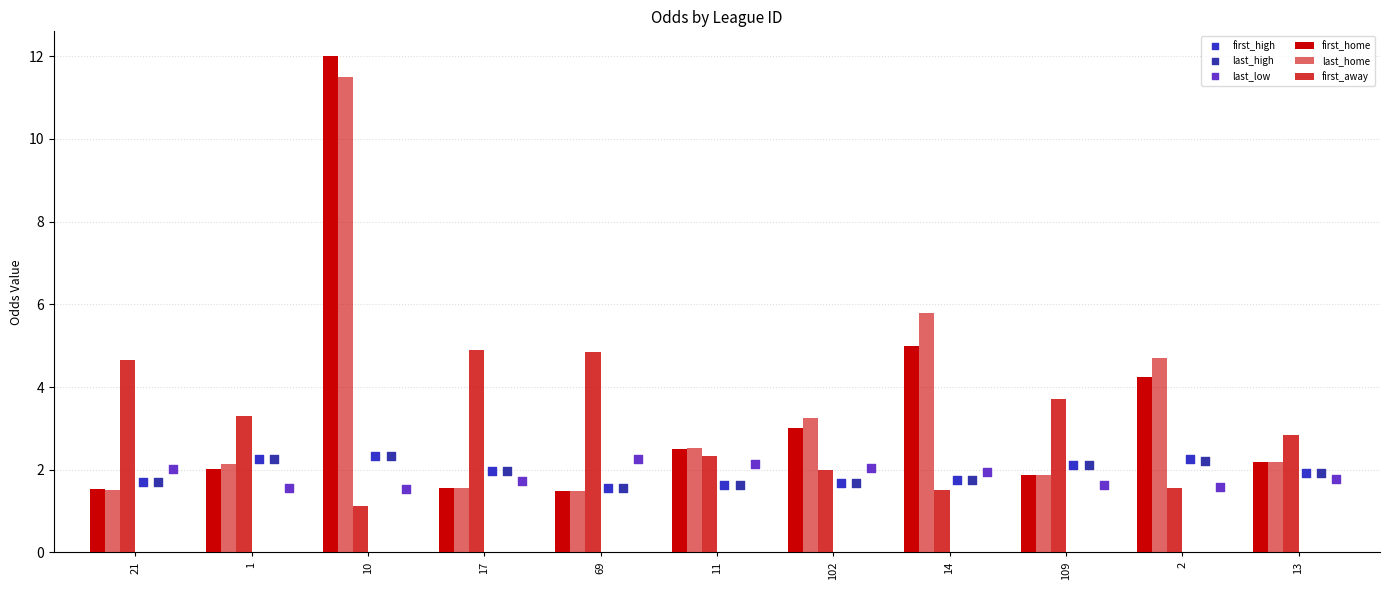

Which series reaches the maximum Y coordinate?

first_home